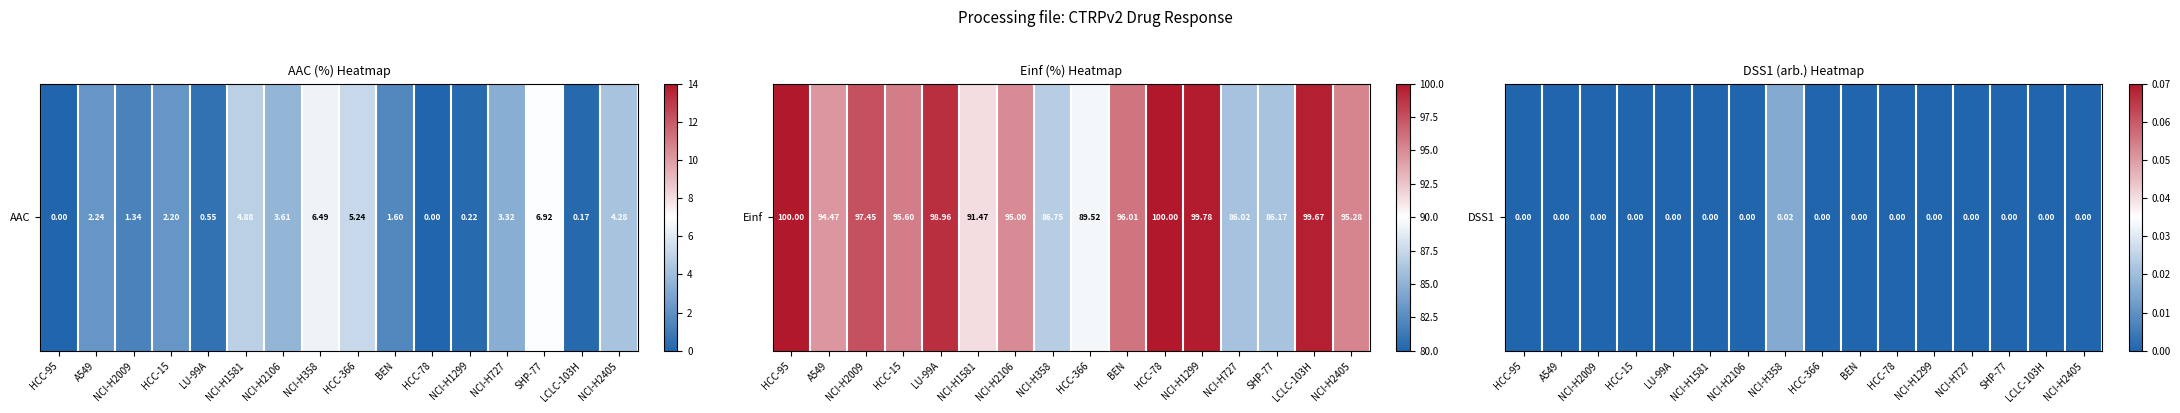

Reading left to right, extract all data points from this chart.

HCC-95=0.0	A549=0.0	NCI-H2009=0.0	HCC-15=0.0	LU-99A=0.0	NCI-H1581=0.0	NCI-H2106=0.0	NCI-H358=0.0	HCC-366=0.0	BEN=0.0	HCC-78=0.0	NCI-H1299=0.0	NCI-H727=0.0	SHP-77=0.0	LCLC-103H=0.0	NCI-H2405=0.0